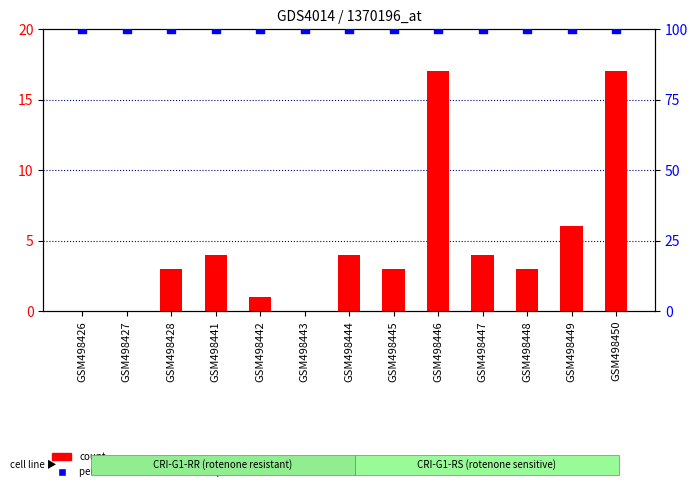

At which category is the sum across all series the highest?

GSM498446